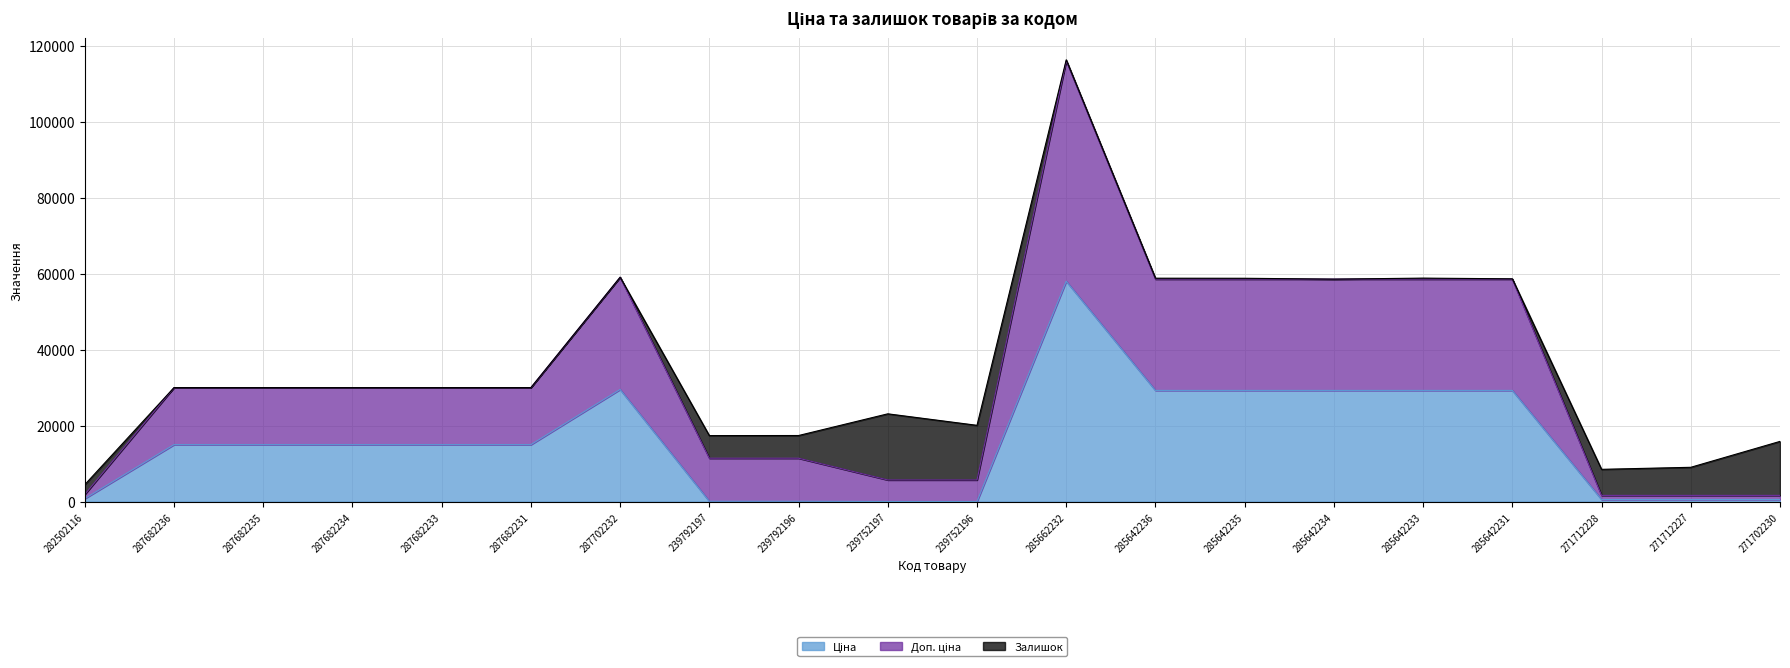

True or false: Доп. ціна and Ціна cross at least once.

False